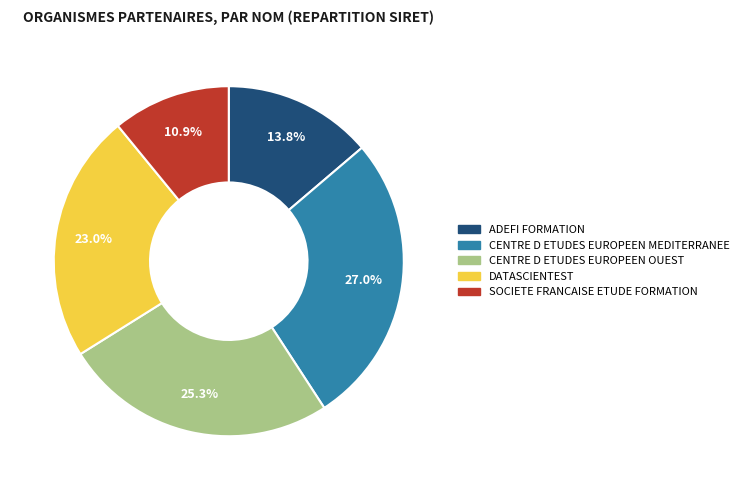

Combined, do DATASCIENTEST and SOCIETE FRANCAISE ETUDE FORMATION account for over 50%?

No